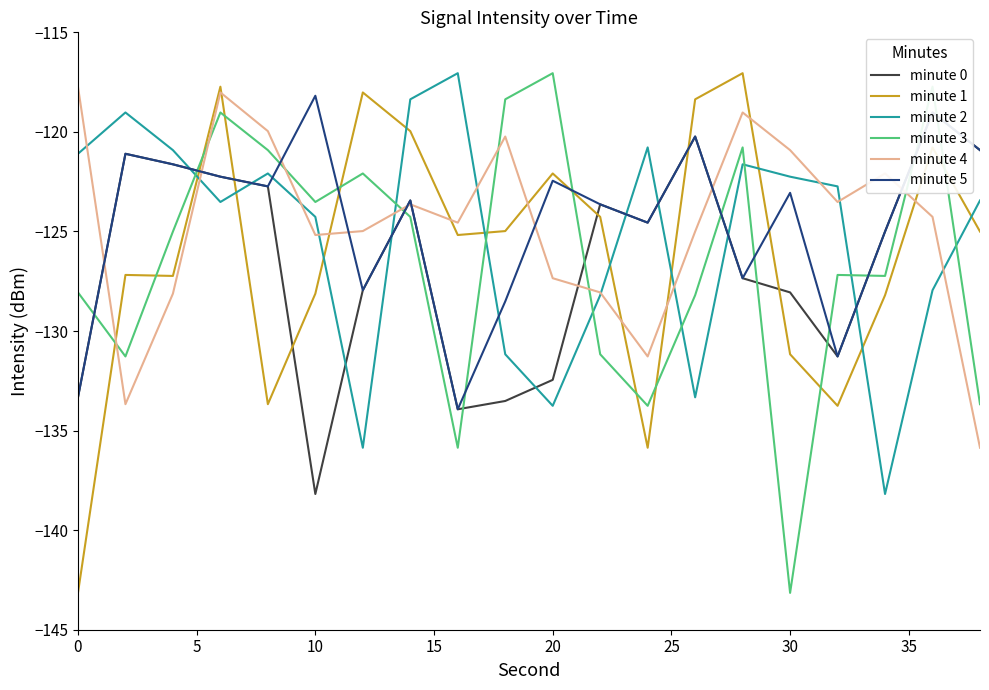

What is the maximum value for minute 3?

-117.1